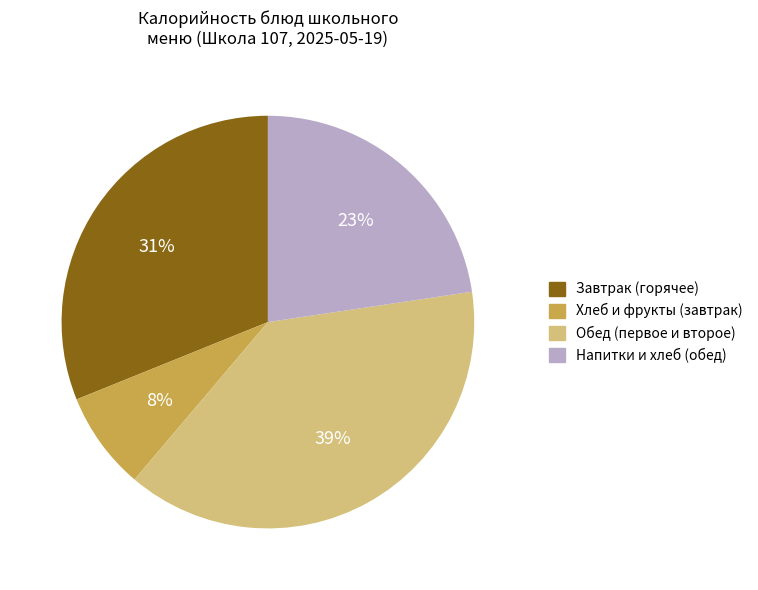

Does any single category account for the majority?

No